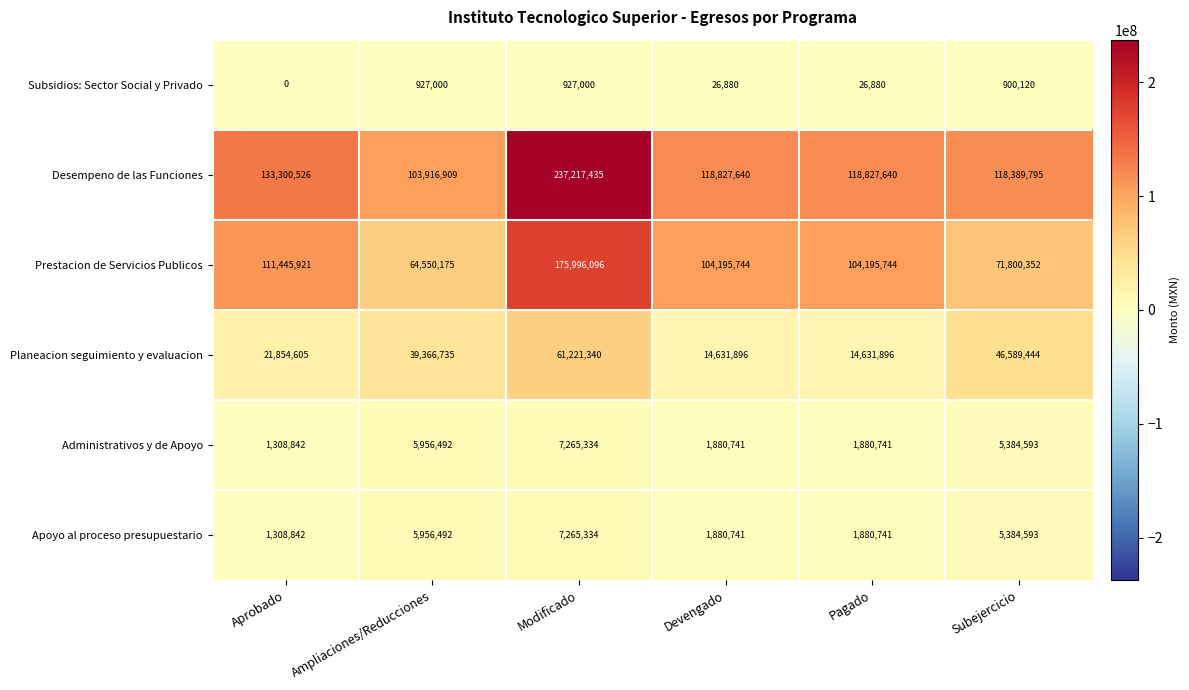

Read the Desempeno de las Funciones value at Ampliaciones/Reducciones.

103916909